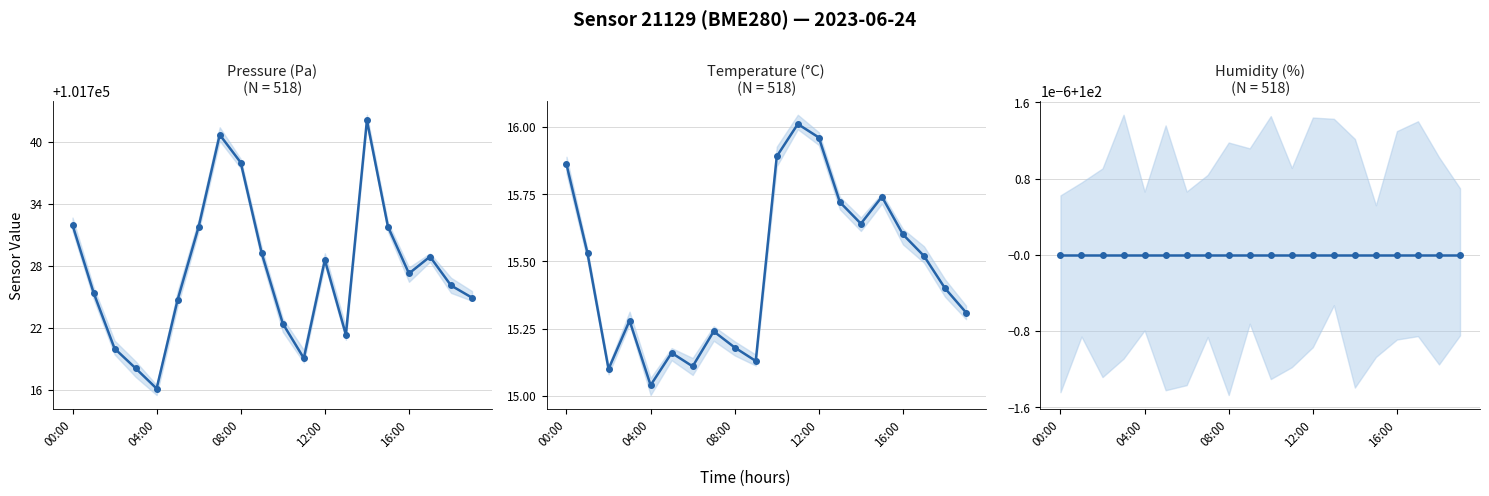

What is the value of the temperature point at the 18th from the left?

15.5